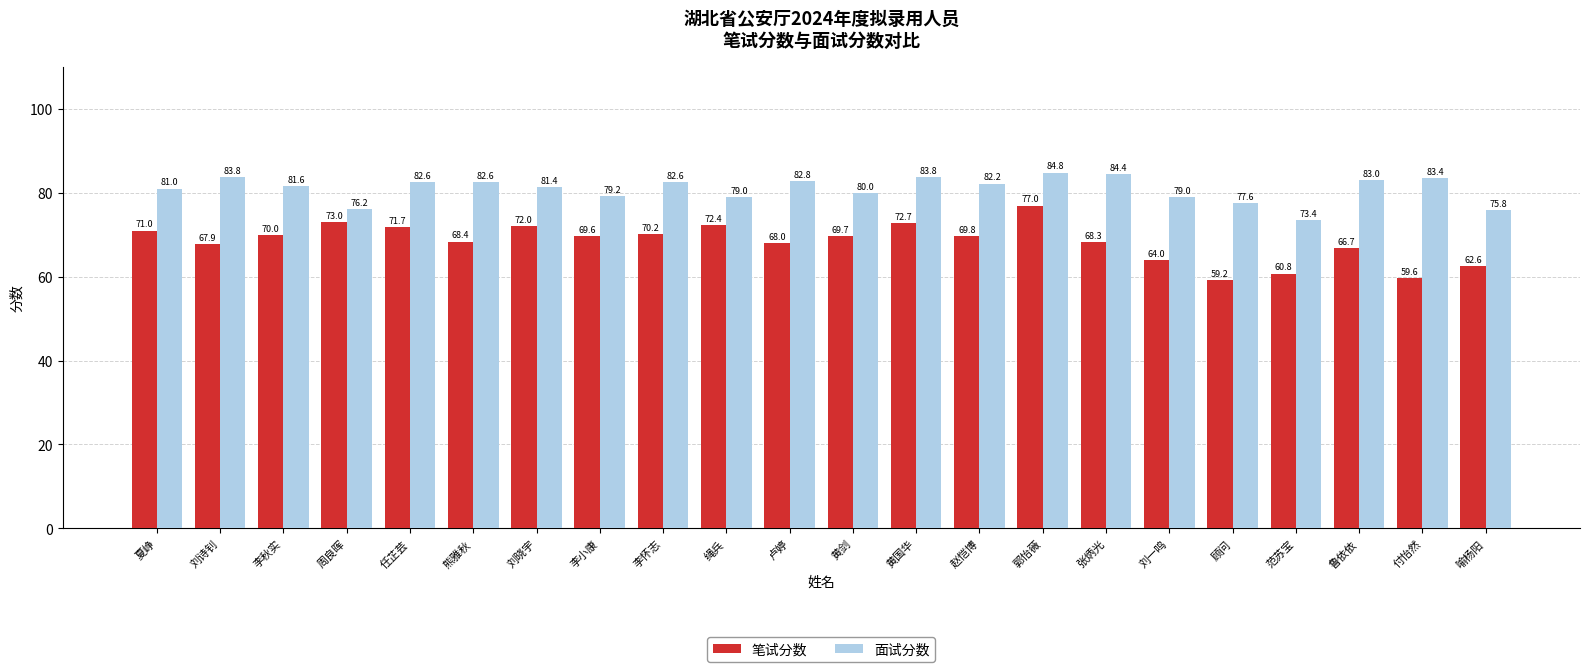

What is the maximum value shown in the chart?

84.8